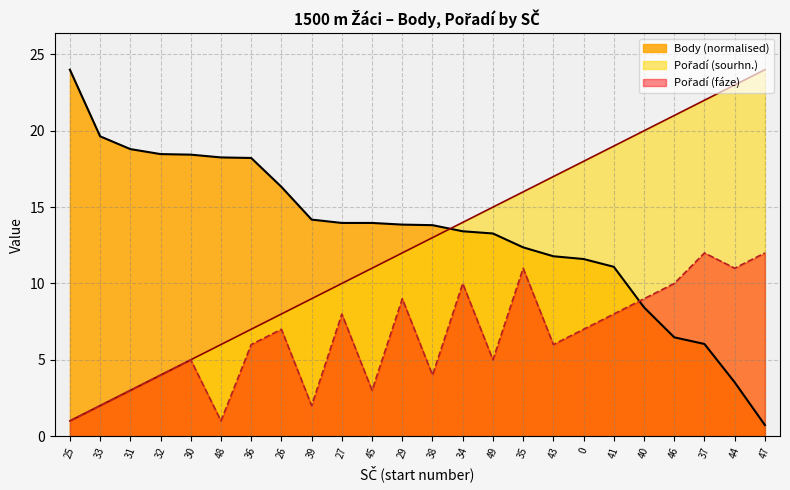

True or false: Pořadí (sourhn.) and Pořadí (fáze) intersect in this chart.

False